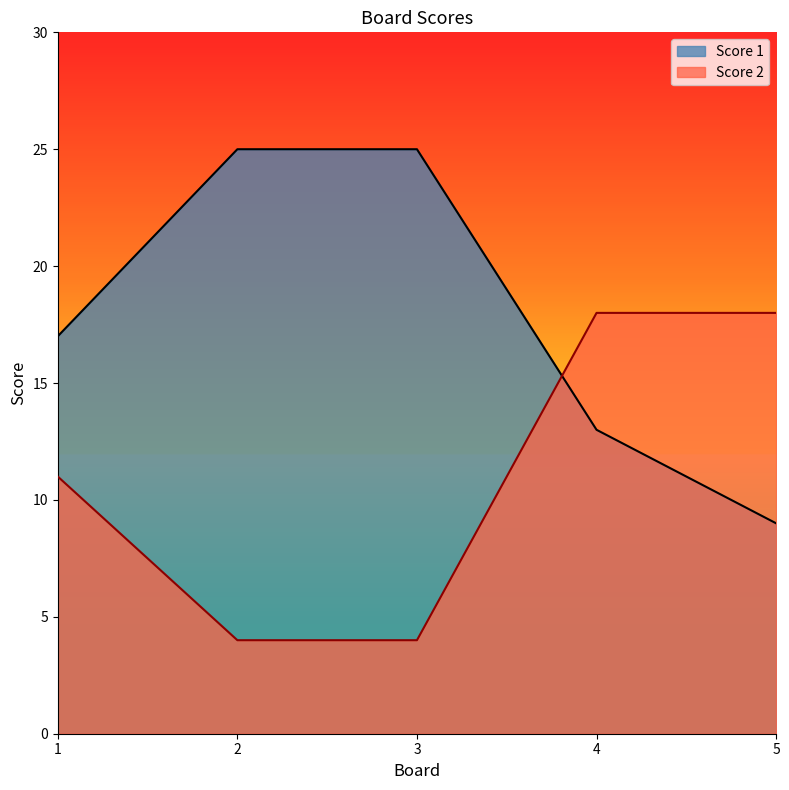

The value of Score 2 at 2 is 6. True or false?

False